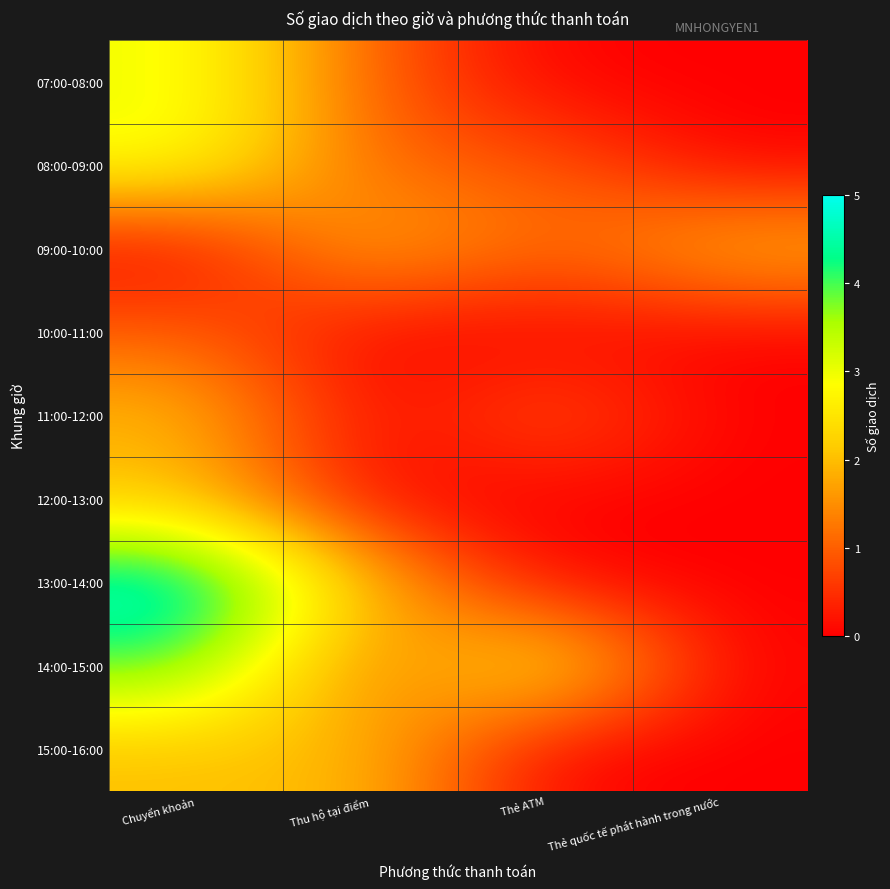

At how many categories does at least one series exceed 3?

1